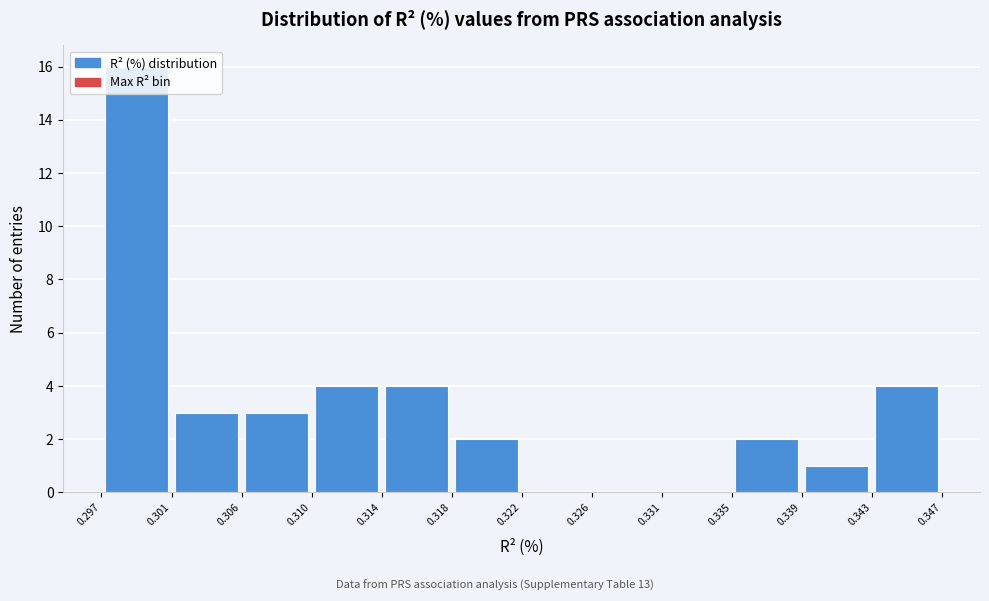

Reading left to right, transcribe this chart: for each bar, give the range it covers on the x-axis and its height. The values are not printed on the chart, so give them approximately, as read against the axis.

0.297 to 0.301: 16
0.301 to 0.306: 3
0.306 to 0.310: 3
0.310 to 0.314: 4
0.314 to 0.318: 4
0.318 to 0.322: 2
0.322 to 0.326: 0
0.326 to 0.331: 0
0.331 to 0.335: 0
0.335 to 0.339: 2
0.339 to 0.343: 1
0.343 to 0.347: 4